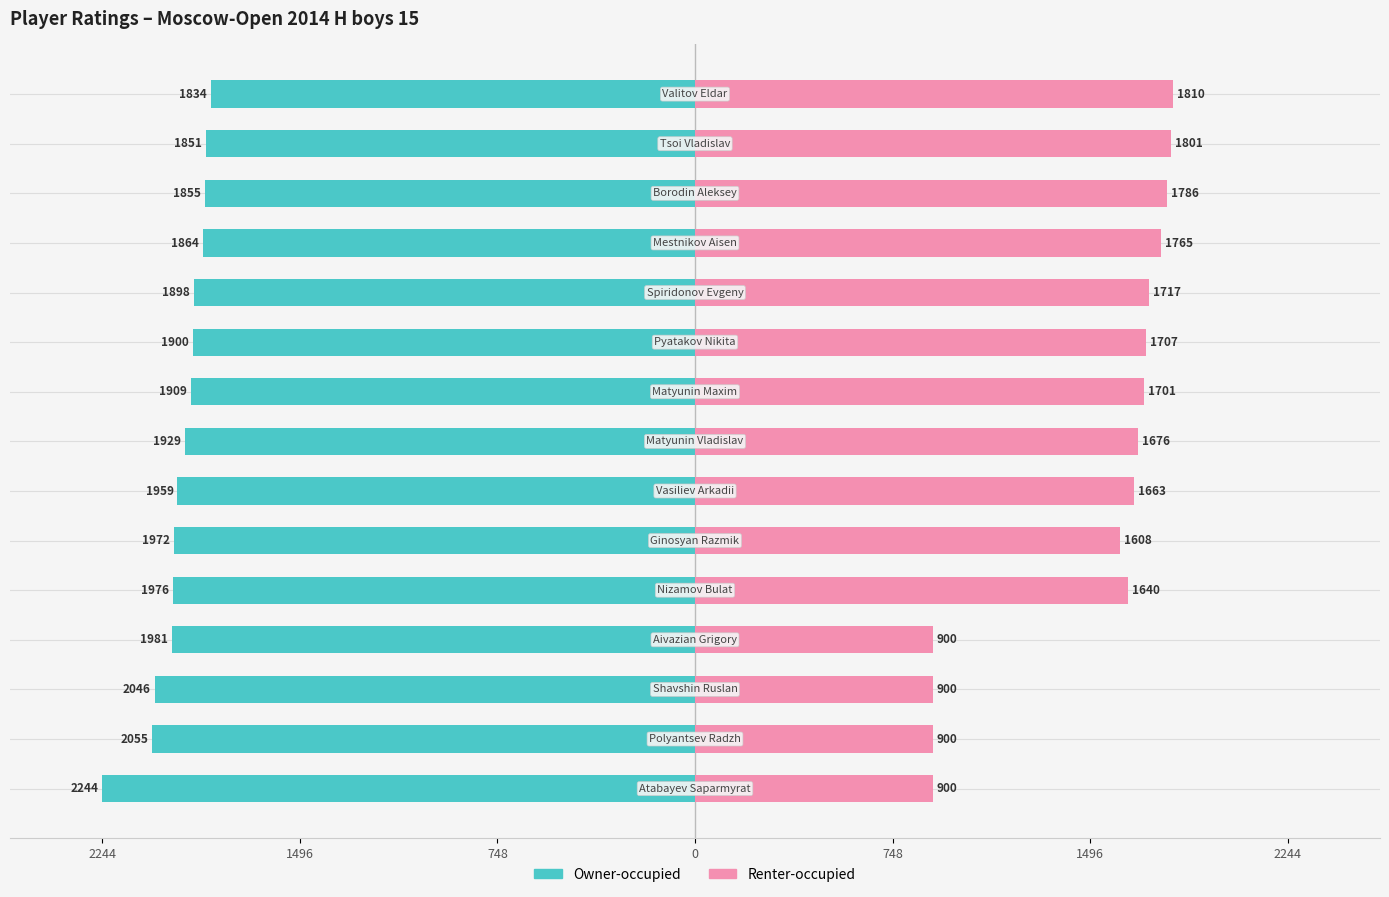

Which series has the widest spread of values?

Renter-occupied